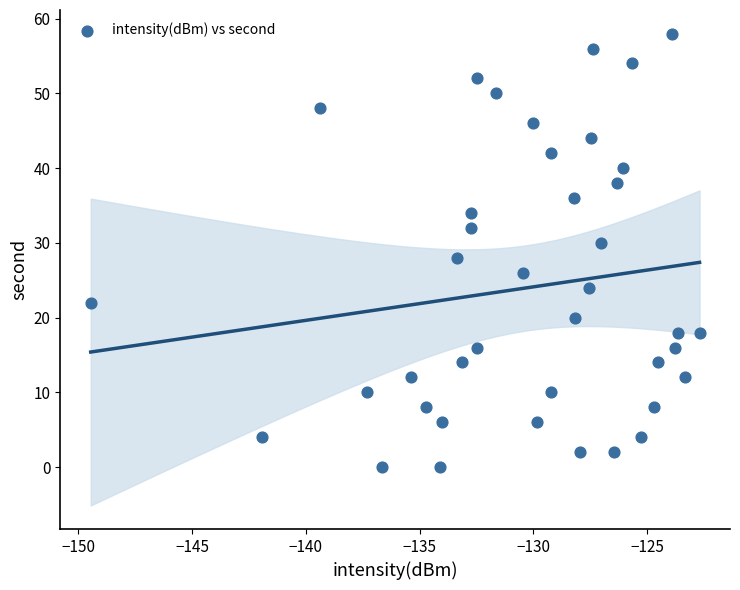

What is the range of Y values (max minus min)?

58